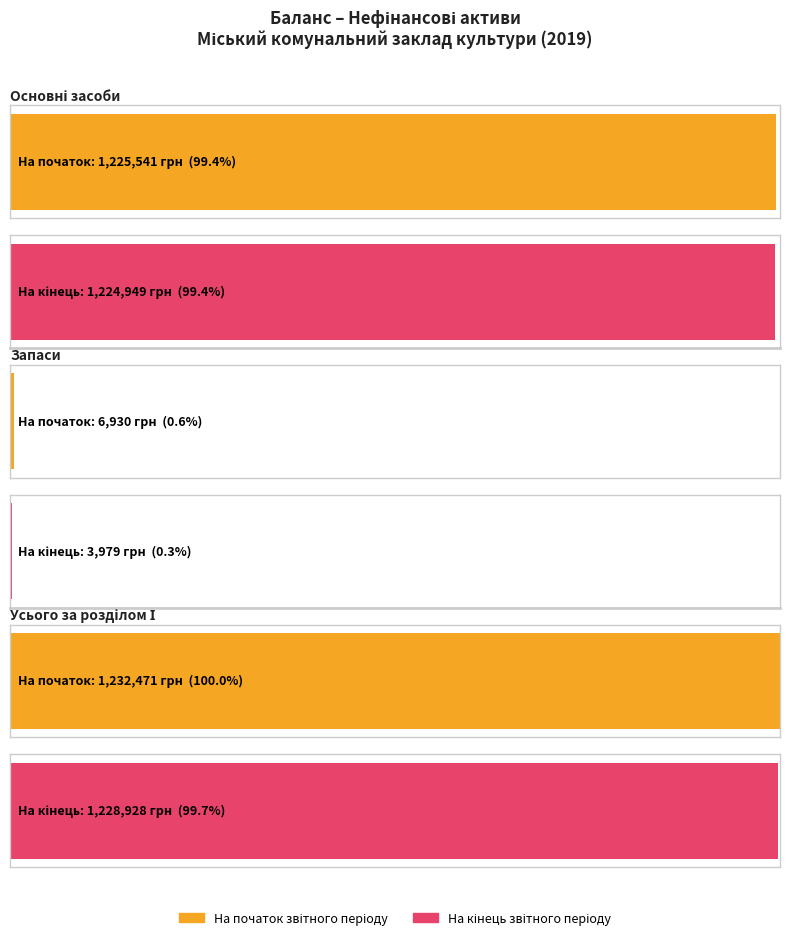

At Основні засоби, list the series in order from smallest to largest.

На кінець звітного періоду, На початок звітного періоду